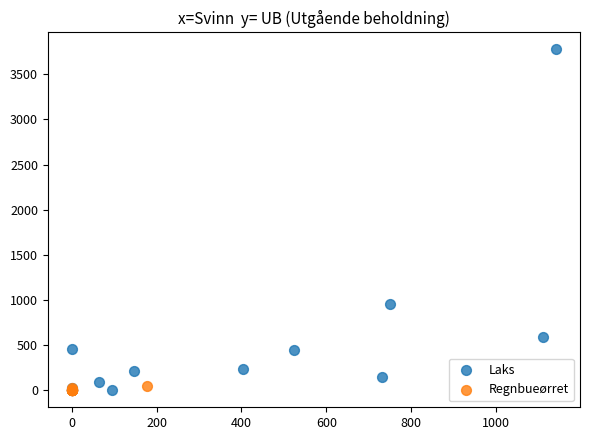

Which series has the largest Y range (max minus min)?

Laks